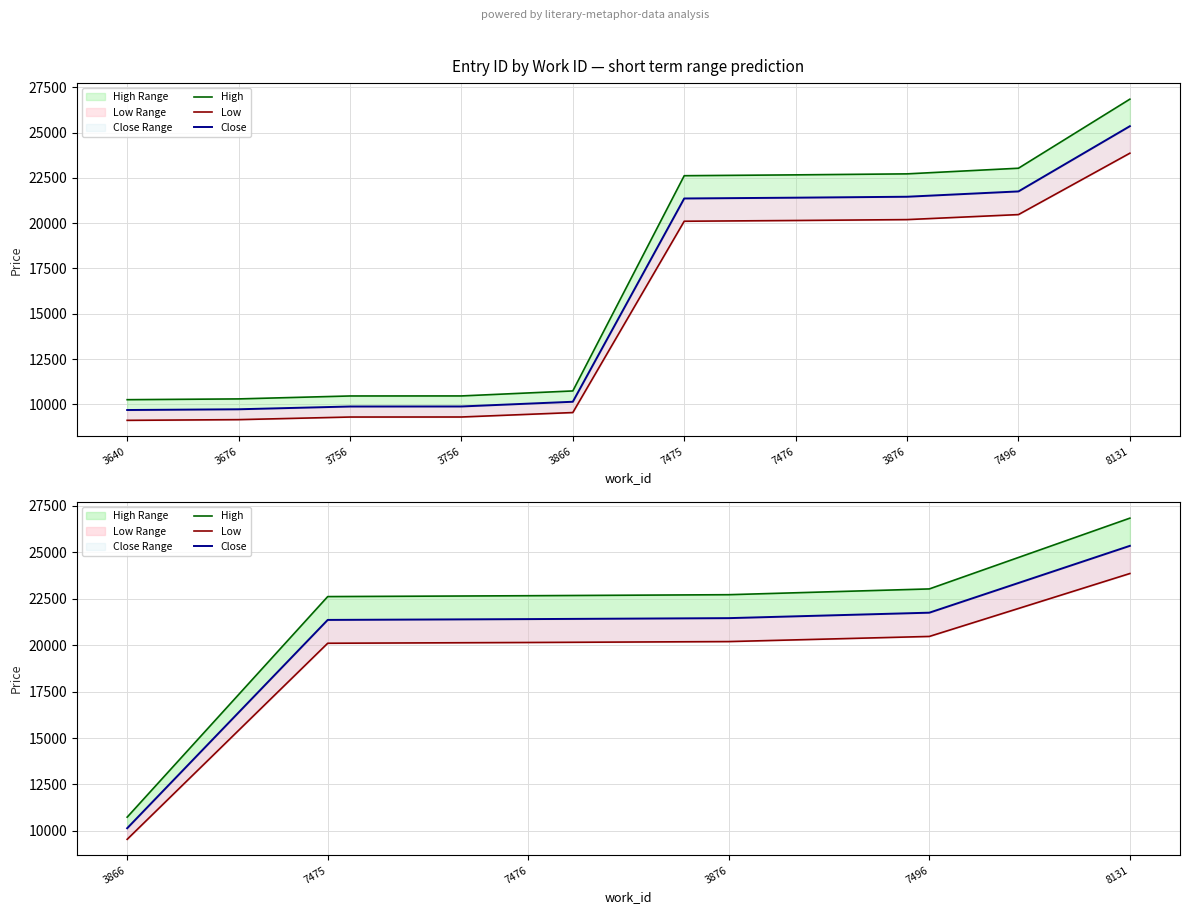

True or false: Low and High cross at least once.

False